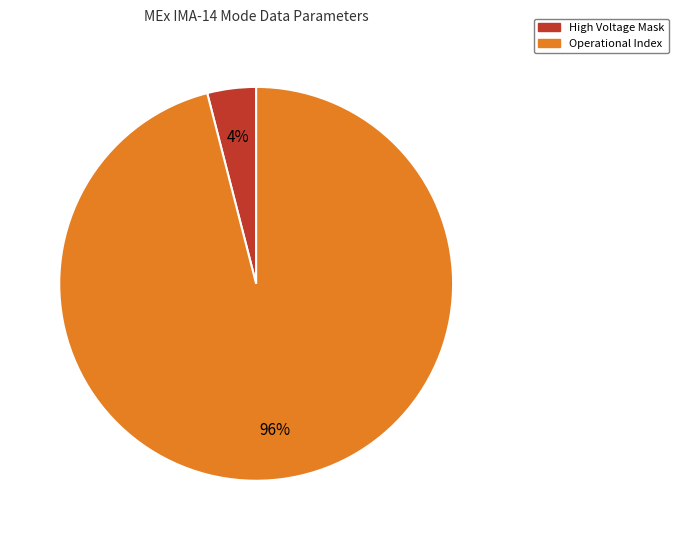

Rank the categories by value from highest to lowest.

Operational Index, High Voltage Mask